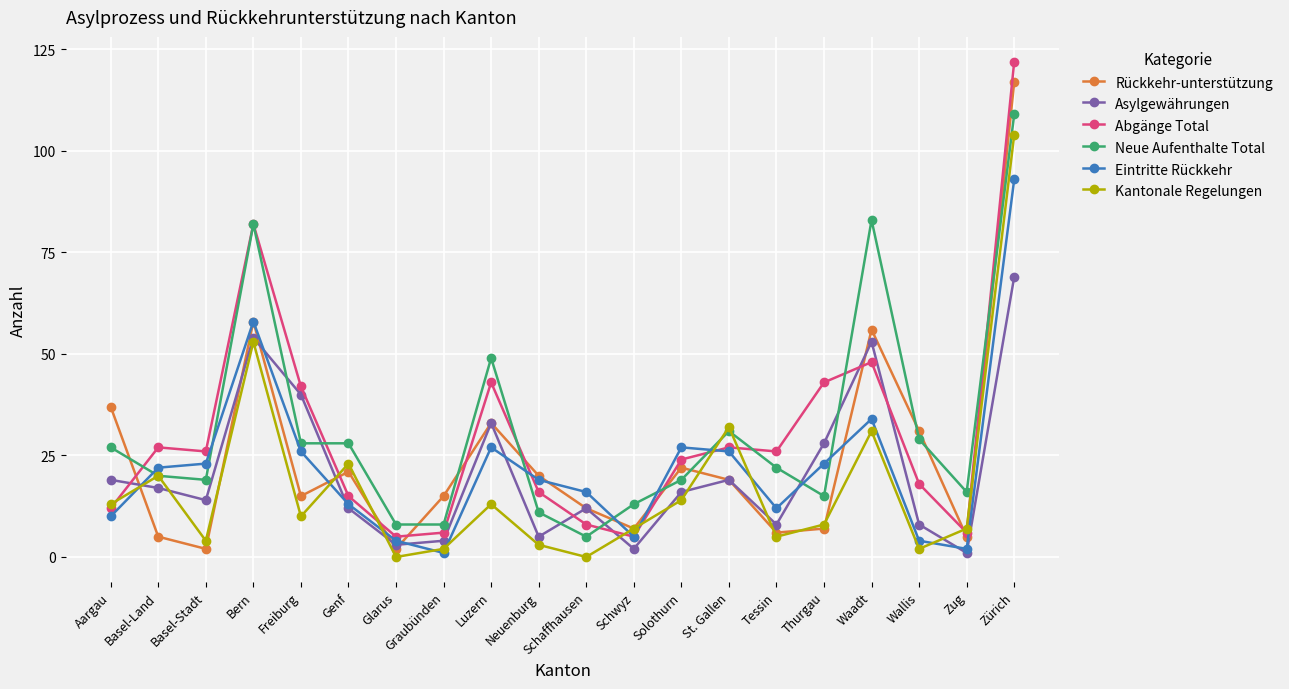

At which category does the chart reach its peak across all series?

Zürich